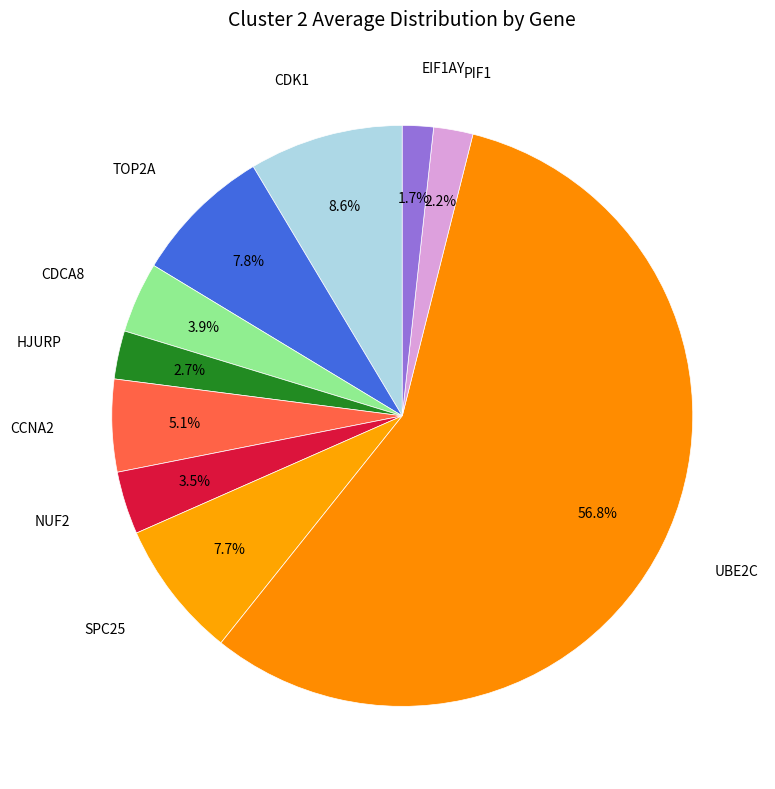

Rank the categories by value from highest to lowest.

UBE2C, CDK1, TOP2A, SPC25, CCNA2, CDCA8, NUF2, HJURP, PIF1, EIF1AY